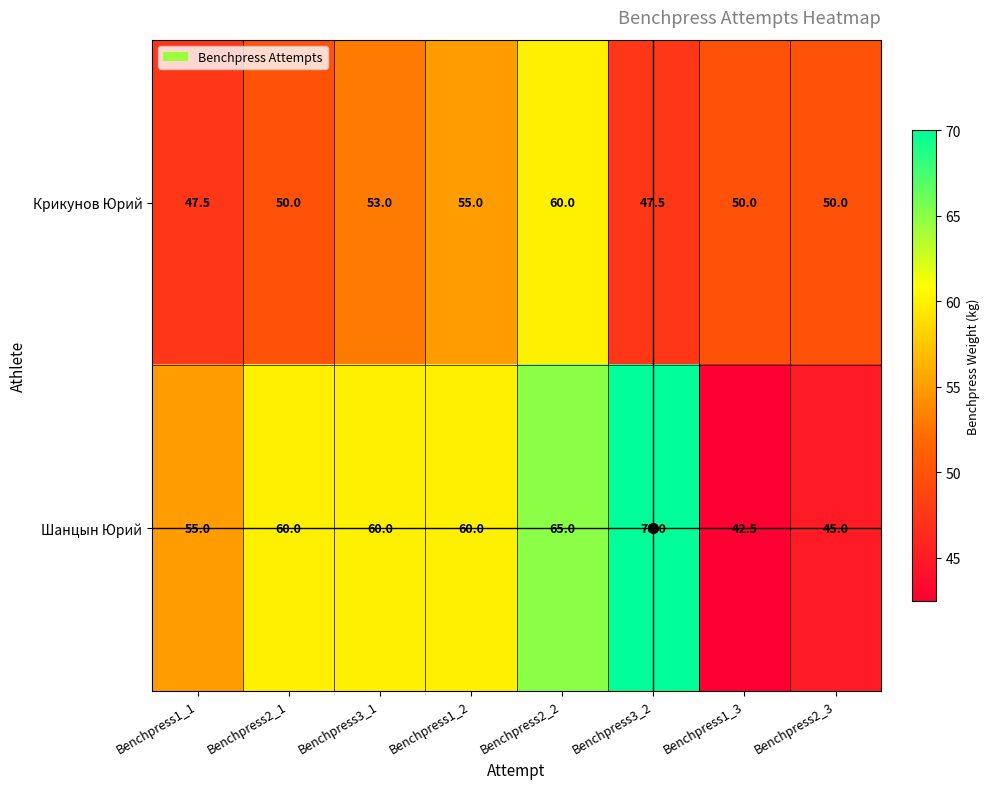

What is the highest value of the Крикунов Юрий series?

60.0